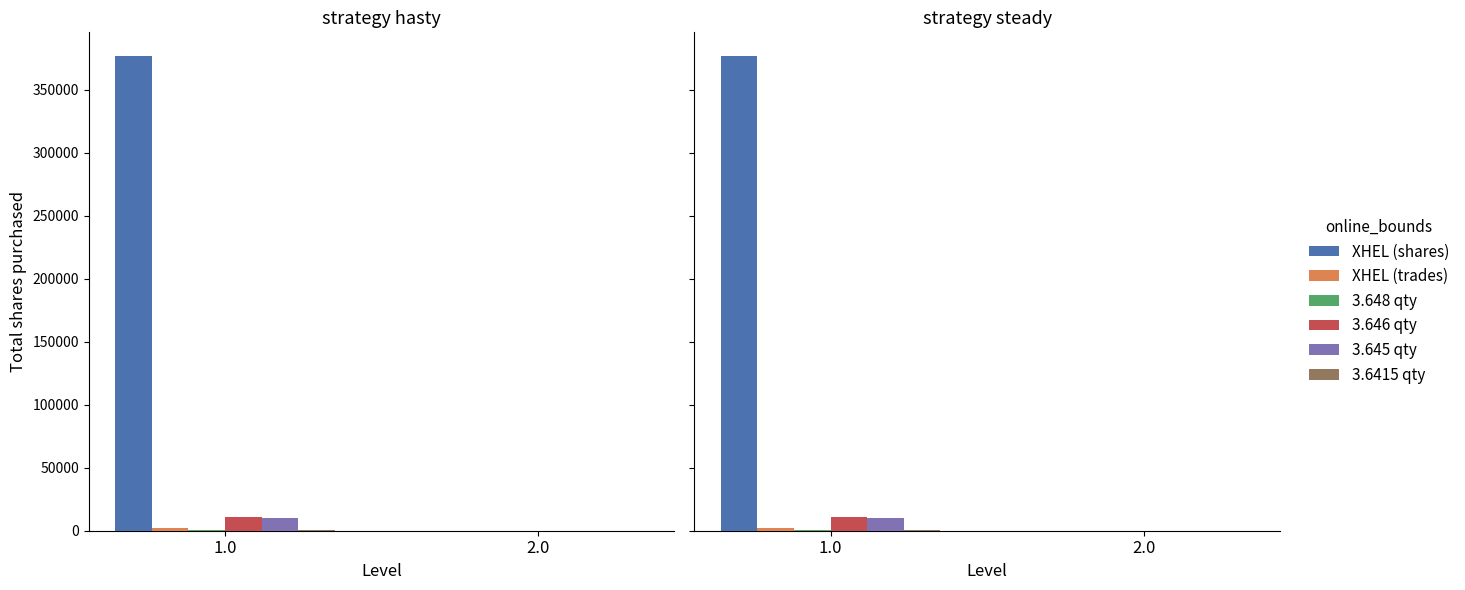

Is it true that XHEL (trades) equals 1803 at 1.0?

True